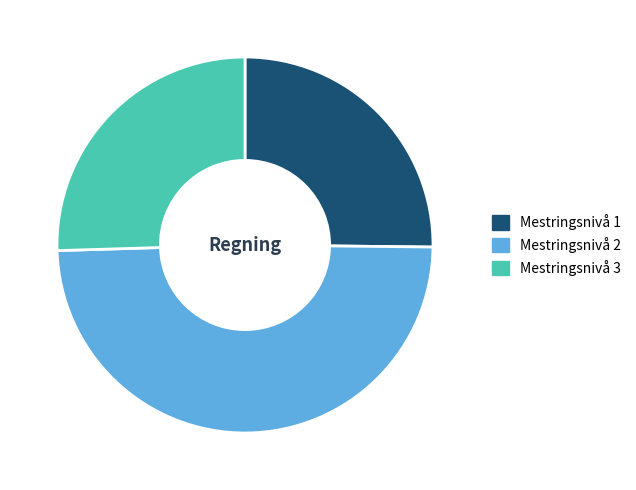

How many slices are in this pie chart?

3